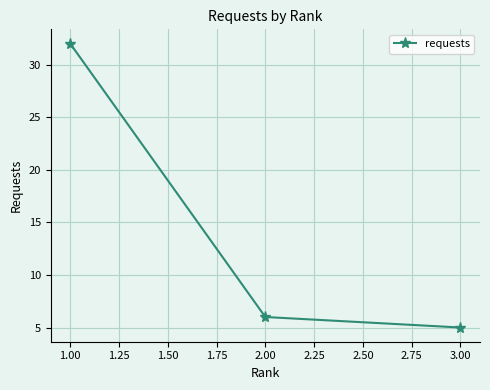

What is the smallest value displayed?

5